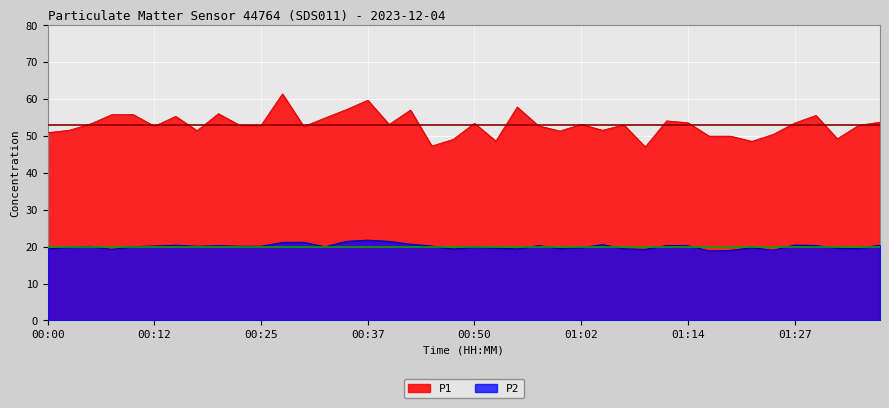

Is the value of P2 at 01:27 greater than the value of P1 at 01:02?

No